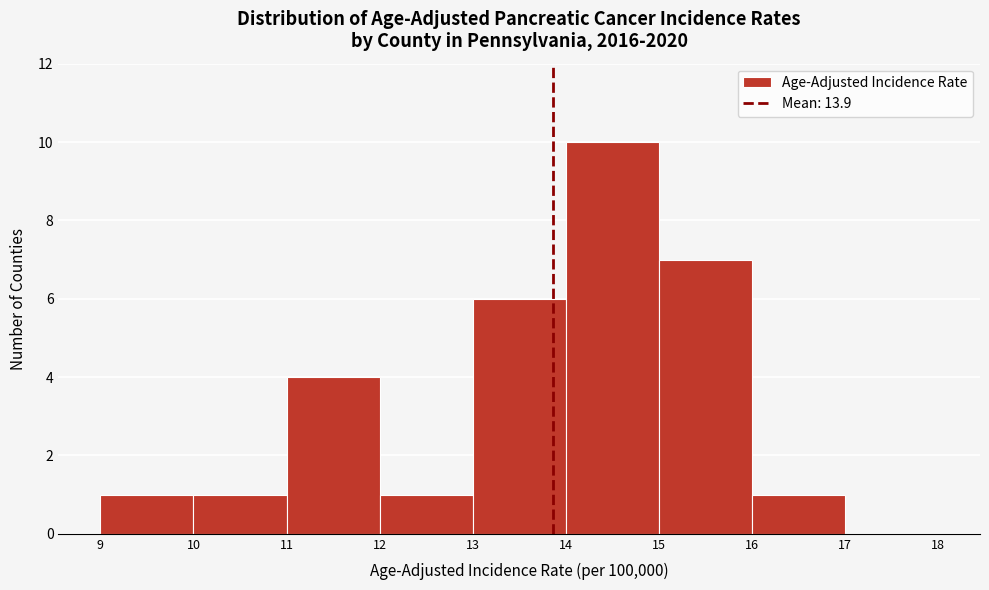

How tall is the bar that spans 12 to 13 on the x-axis? The values are not printed on the chart, so give them approximately, as read against the axis.

1